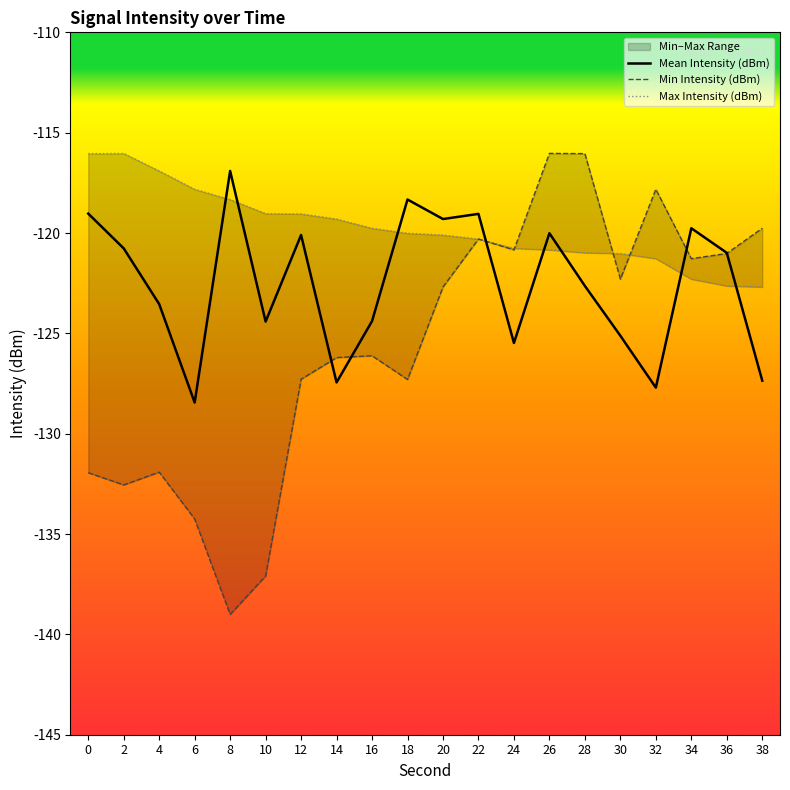

How many data points in Mean Intensity (dBm) are less than -120?

14